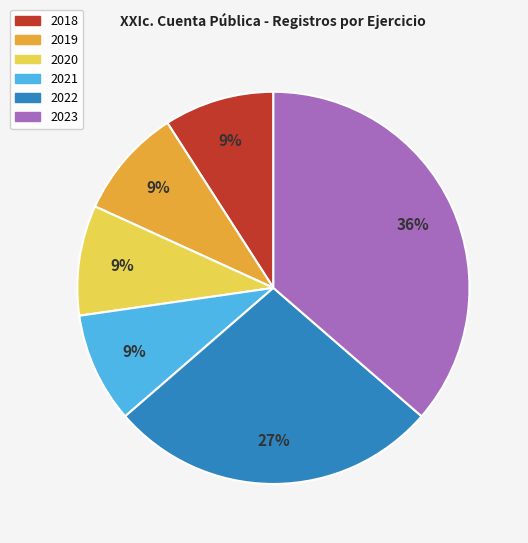

To the nearest percent, what is the average slice percentage?

17%